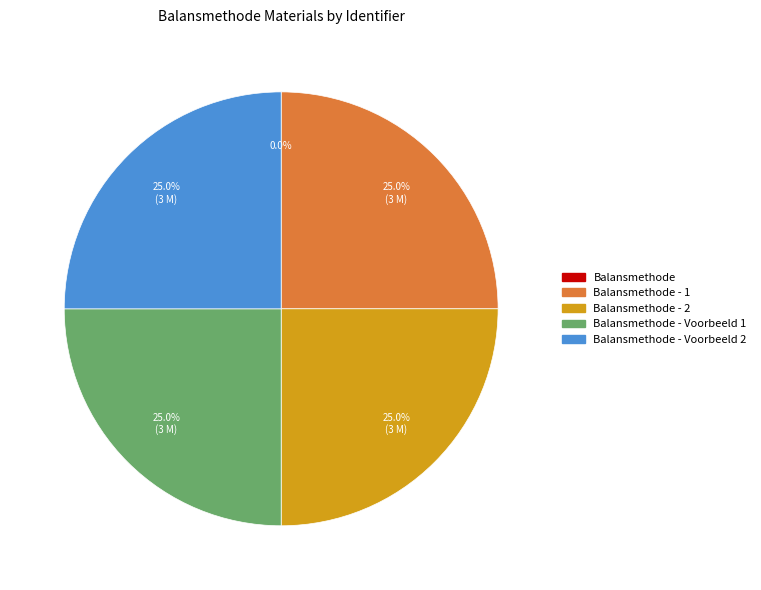

Does any single category account for the majority?

No